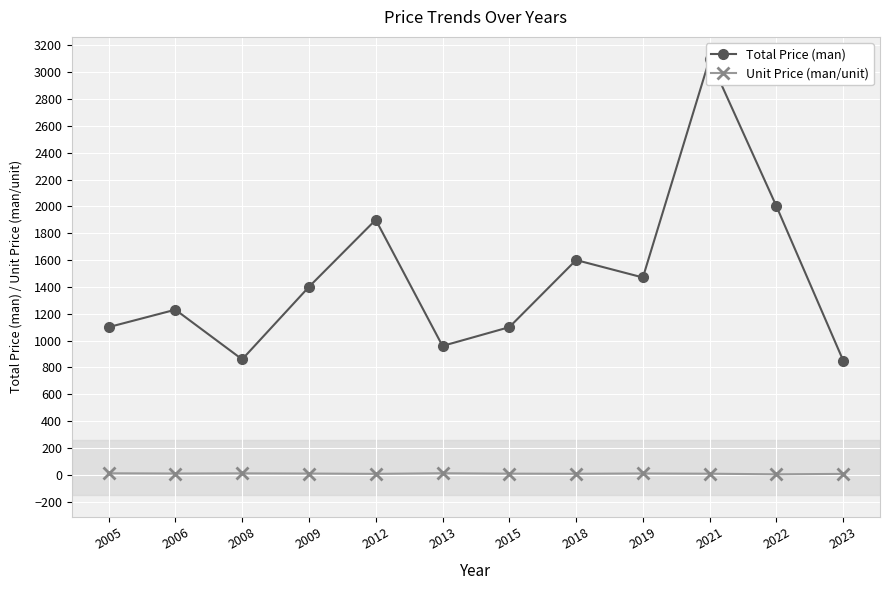

How many values in the Total Price (man) series are below 1400?

6